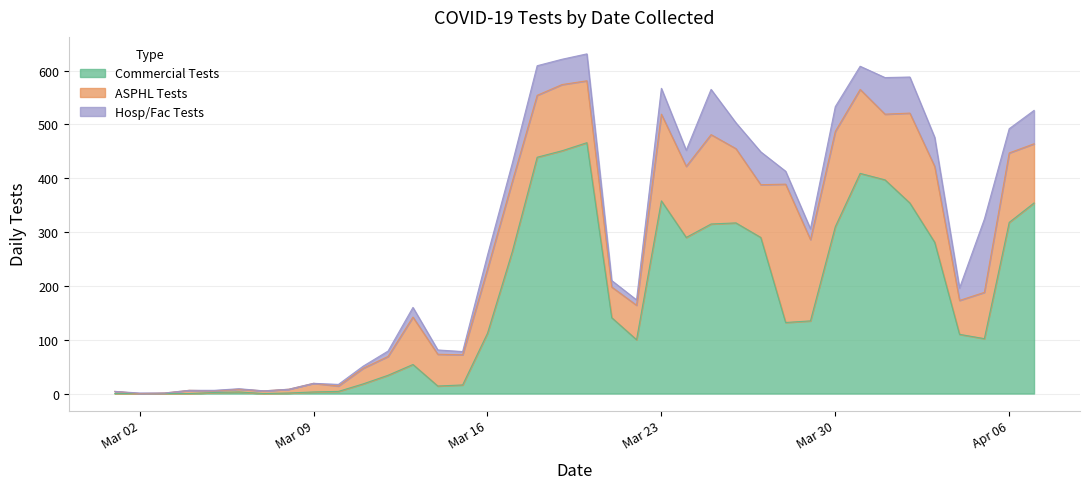

Is the value of ASPHL Tests at 2 greater than the value of Hosp/Fac Tests at 6?

No